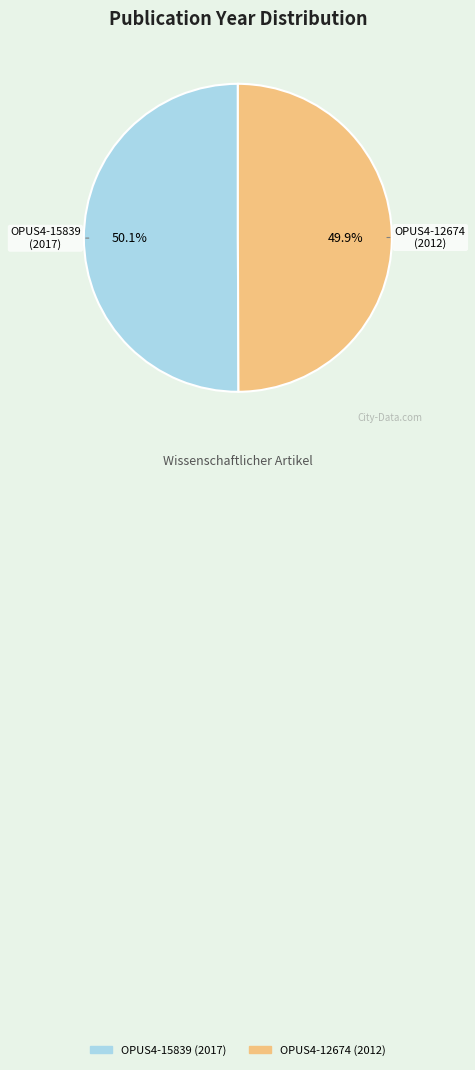

The OPUS4-12674 slice represents 50% of the pie. True or false?

True